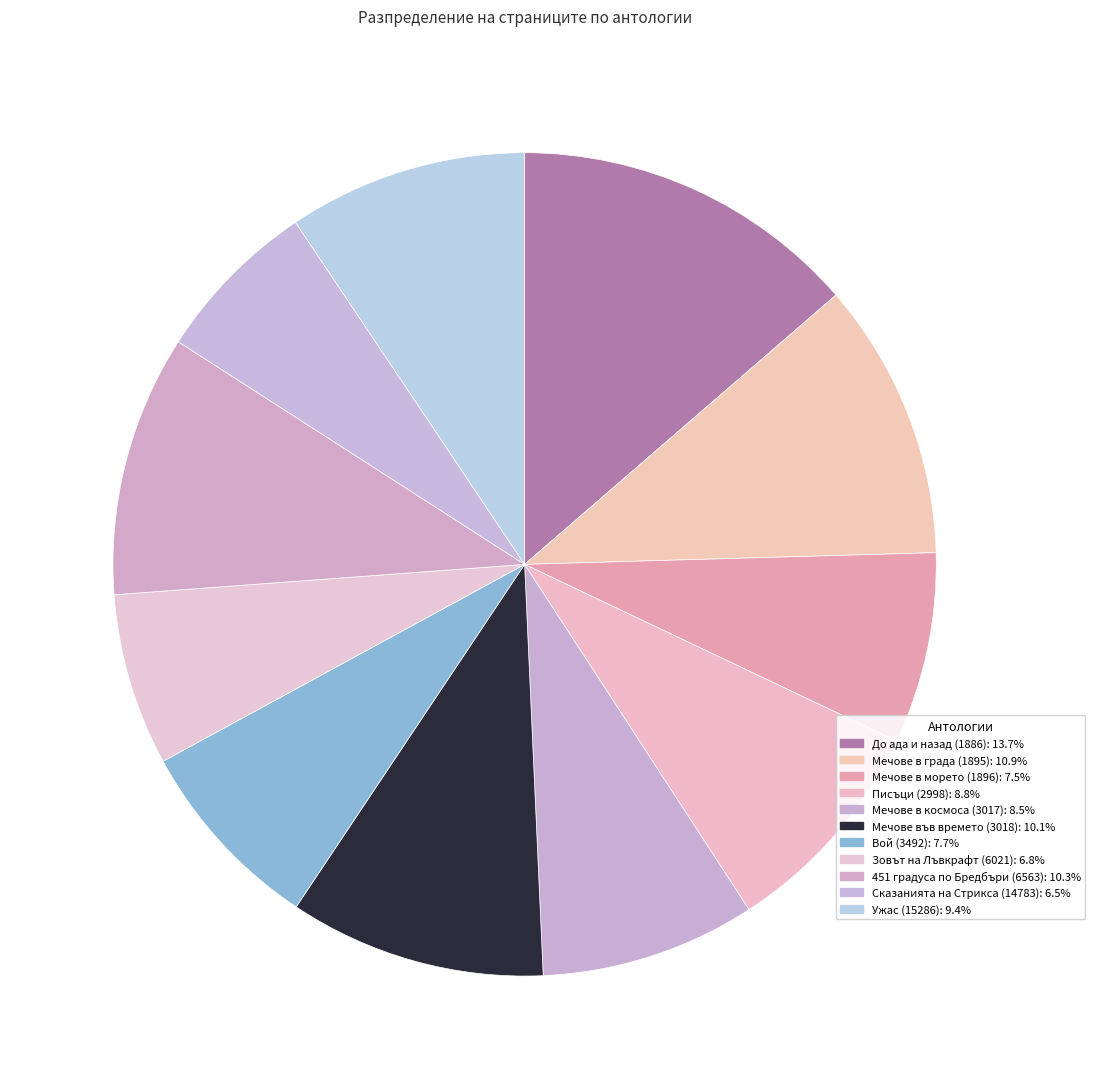

How many segments does this pie chart have?

11